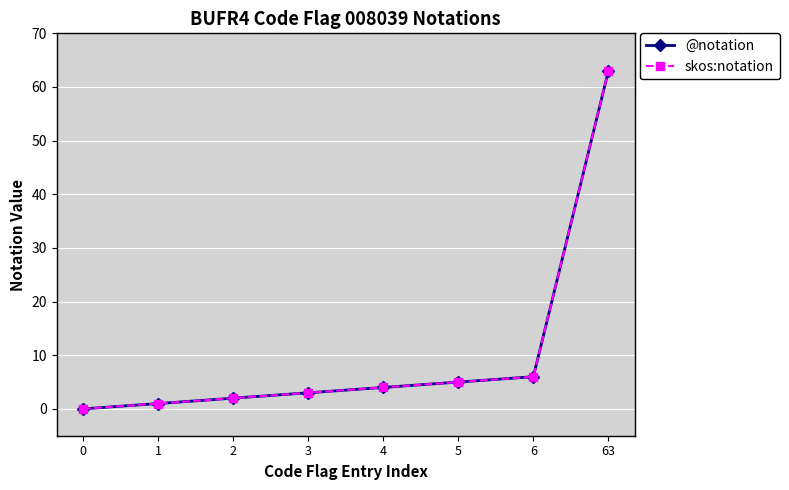

List the labels in order of skos:notation value, smallest first.

0, 1, 2, 3, 4, 5, 6, 63